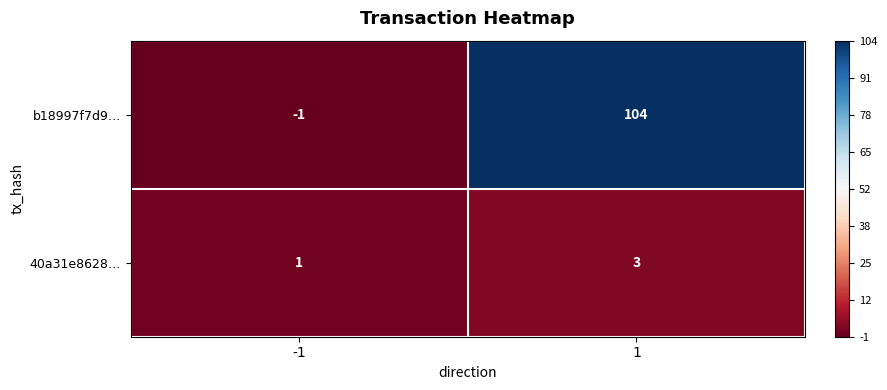

Reading left to right, what are all the values shown in this chart?

b18997f7d9…: -1=-1	1=104
40a31e8628…: -1=1	1=3